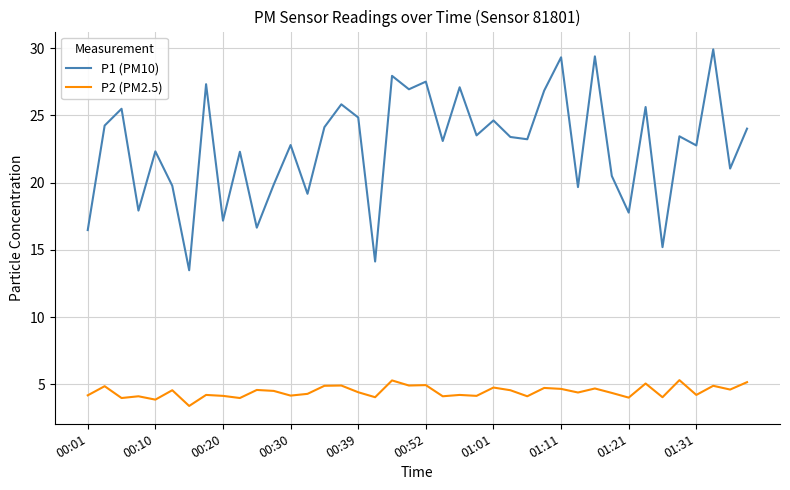

Rank the series by their average value, from highest to lowest.

P1 (PM10), P2 (PM2.5)